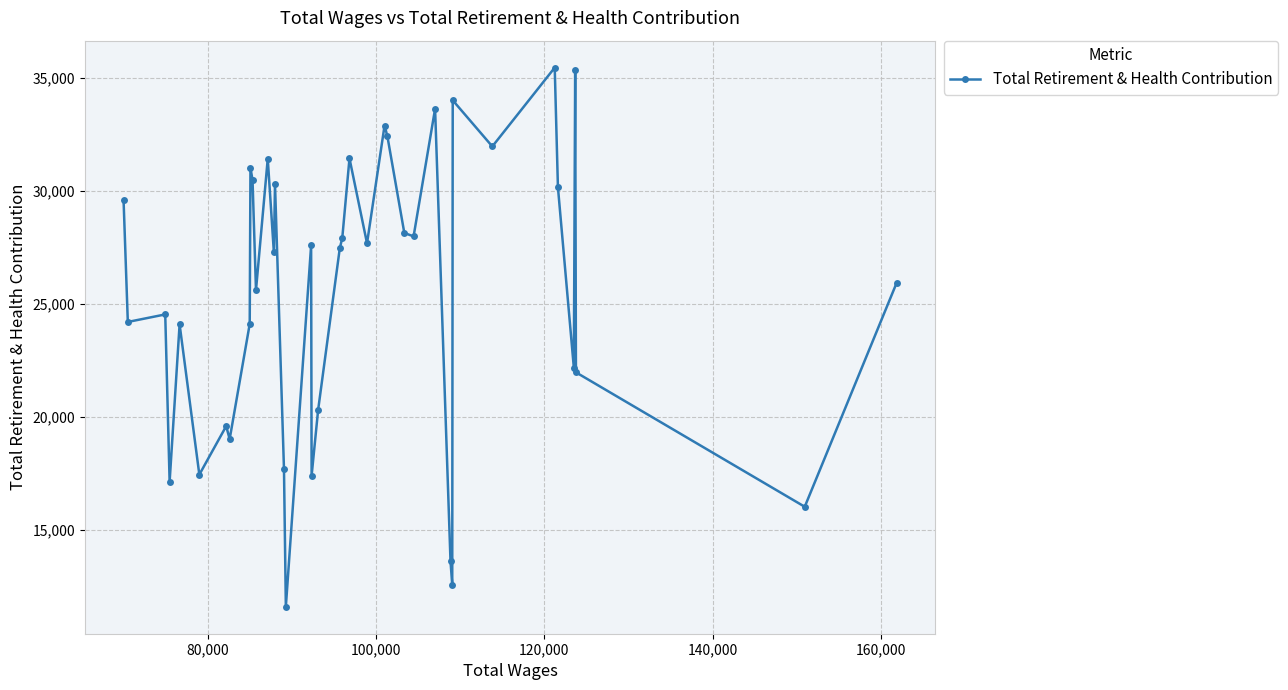

What is the value of the 18th point from the left?

27589